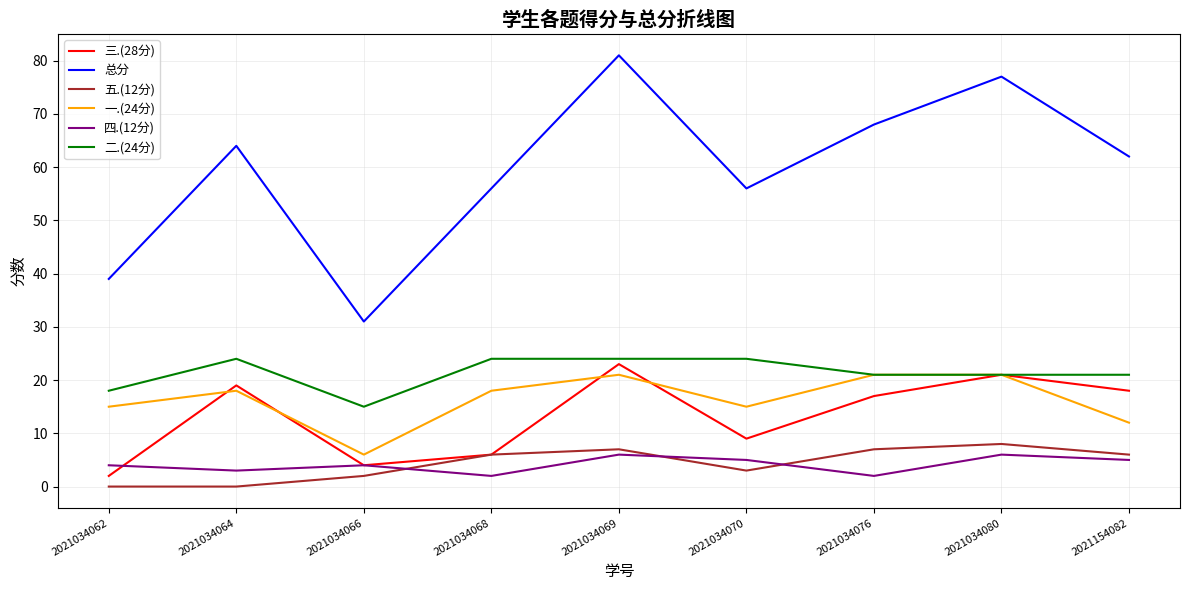

What is the spread (max minus min) of values at 2021034066?

29